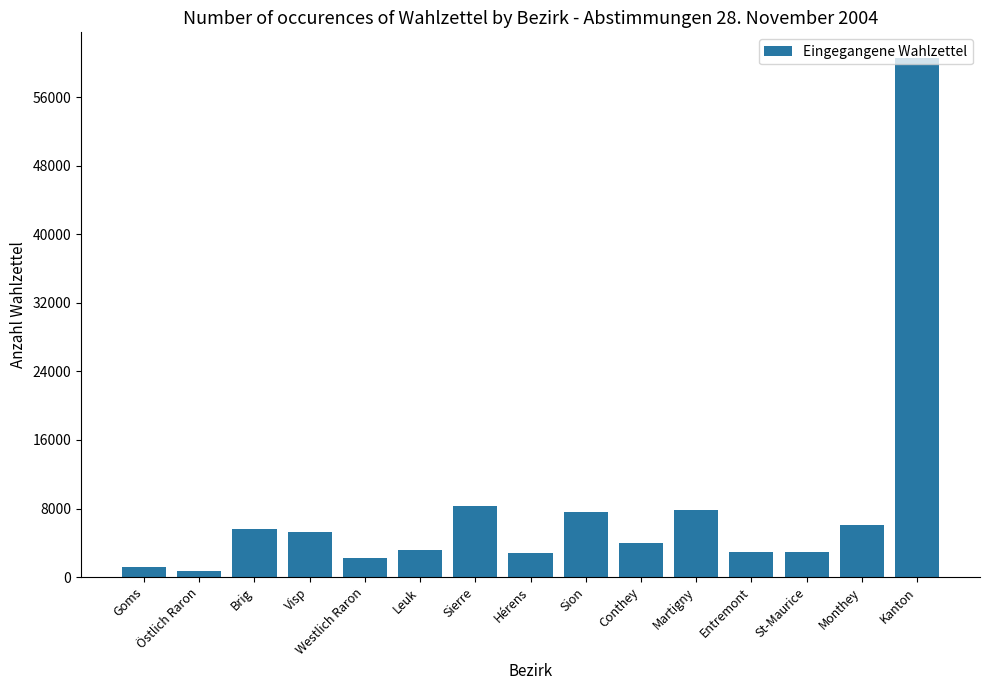

What is the label of the 8th bar from the left?

Hérens